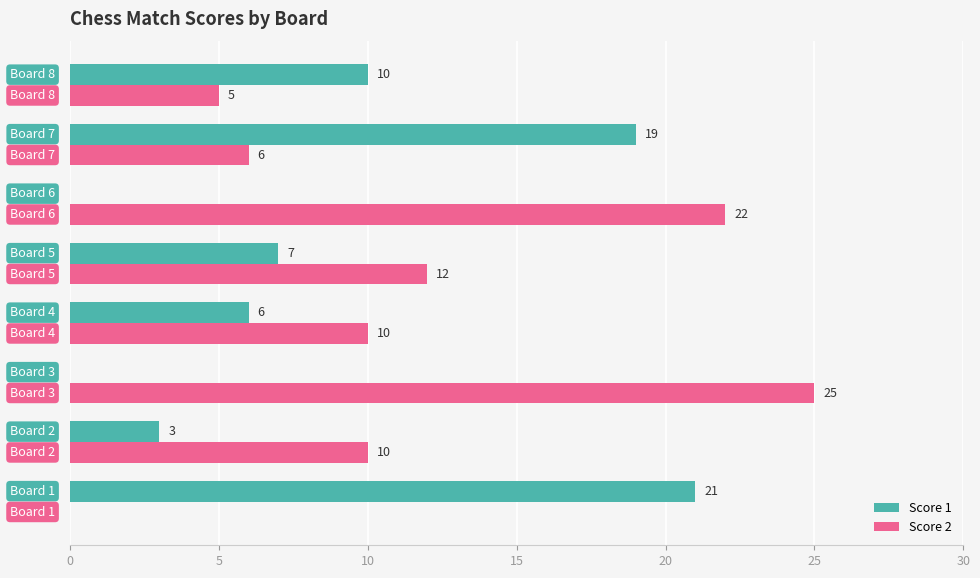

What is the maximum value shown in the chart?

25